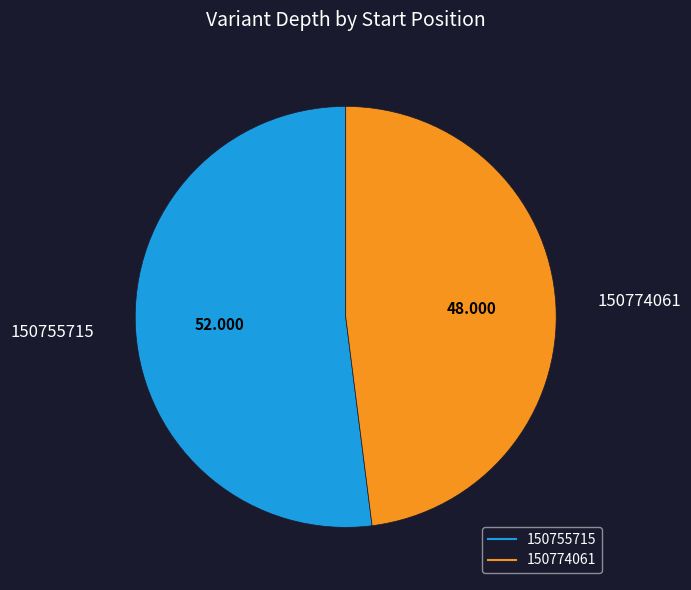

What is the smallest slice in the pie chart?

150774061